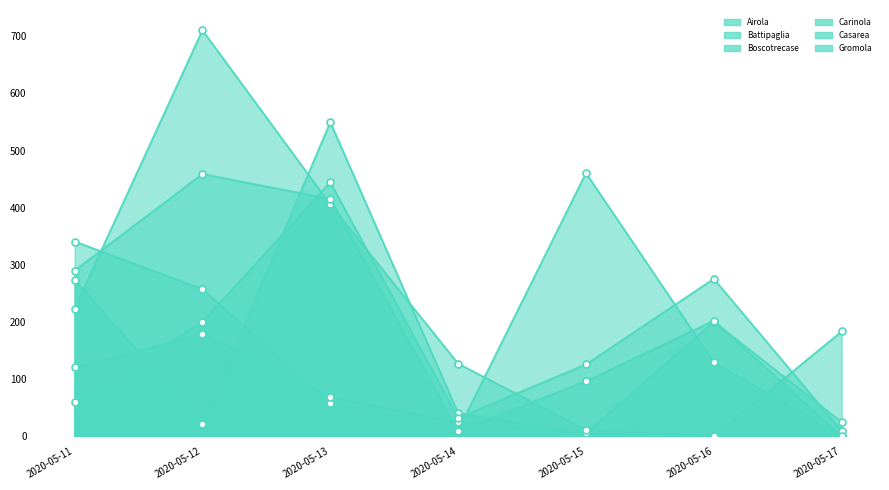

True or false: Airola and Battipaglia intersect in this chart.

True